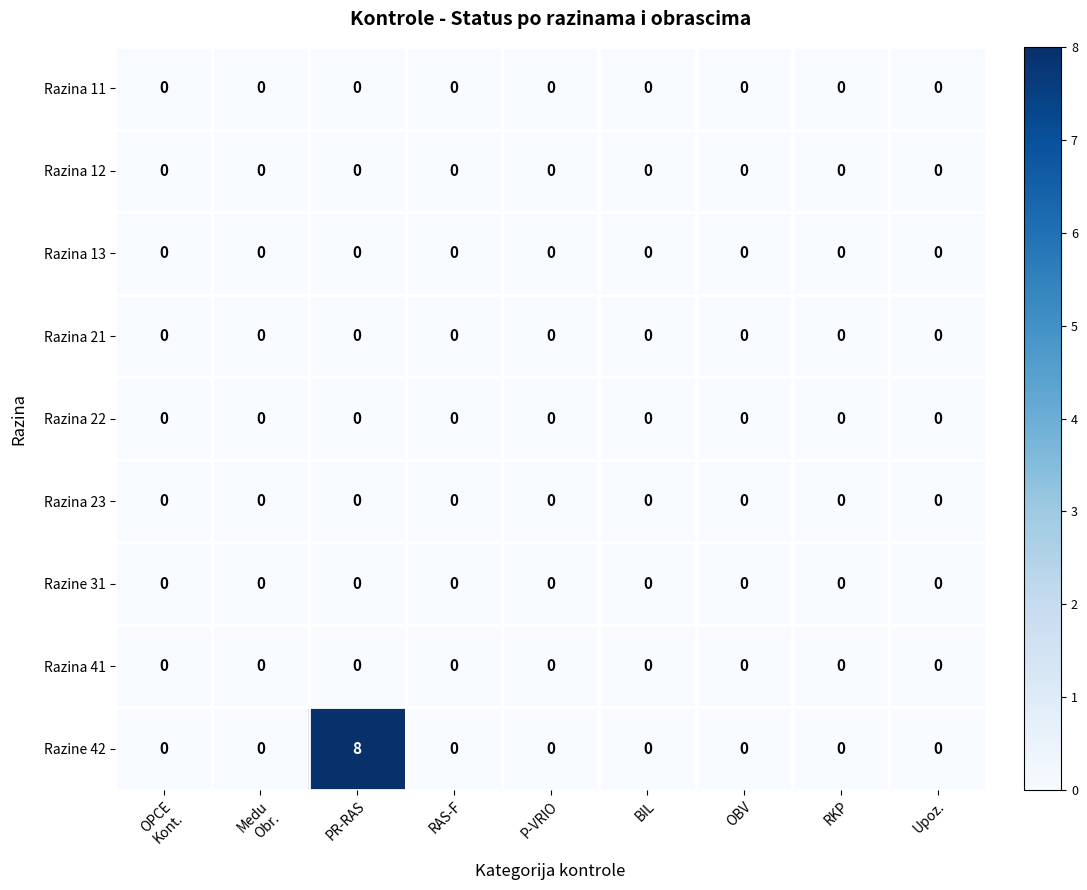

At which category is the sum across all series the highest?

PR-RAS